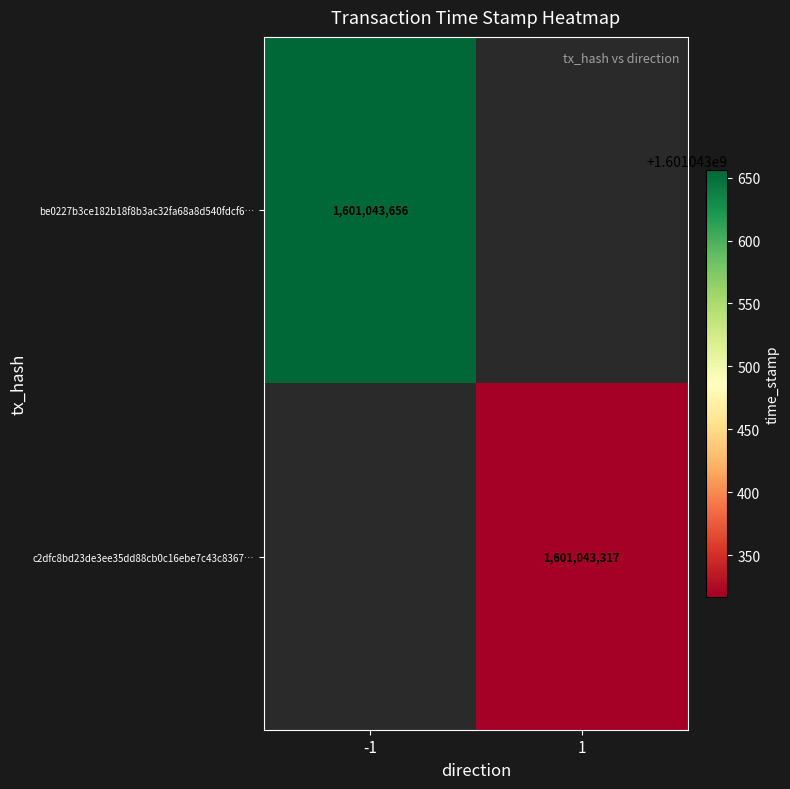

Reading right to left, what are all the values shown in this chart?

be0227b3ce182b18f8b3ac32fa68a8d540fdcf6: 1601043656	-1
c2dfc8bd23de3ee35dd88cb0c16ebe7c43c8367: 1601043317	1